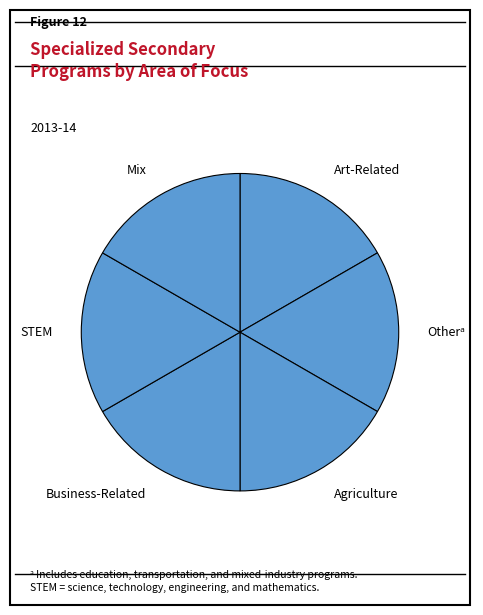

What is the ratio of the value at Business-Related to the value at STEM?

1.0